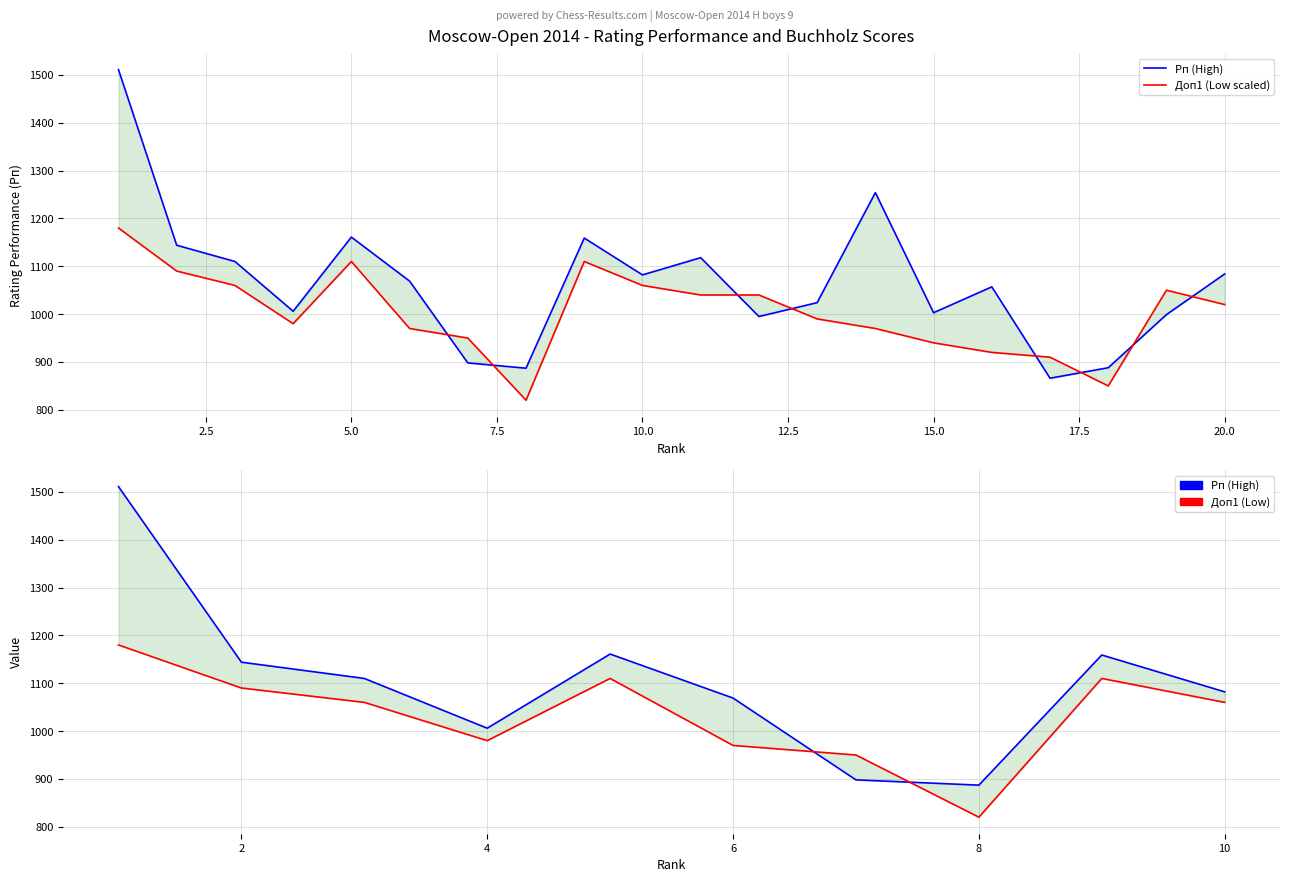

What position from the left is 2?

2